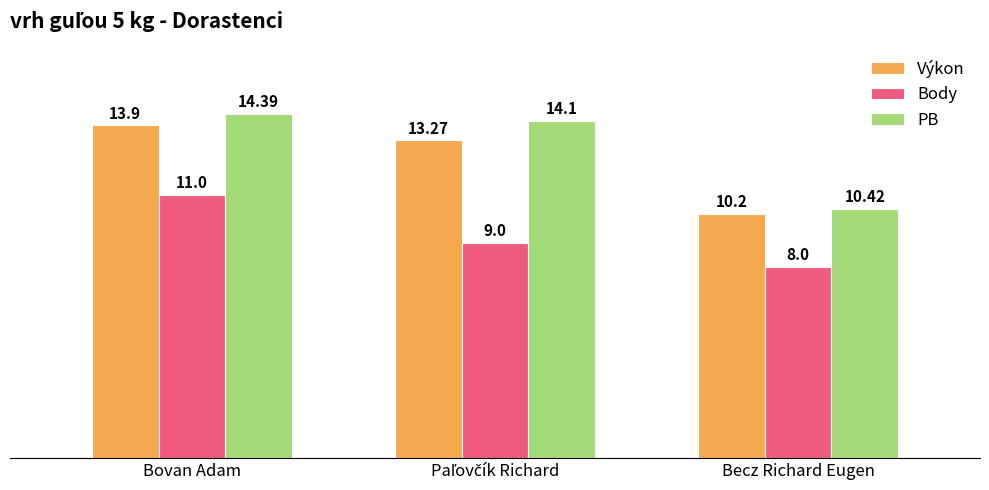

At which category is the sum across all series the highest?

Bovan Adam